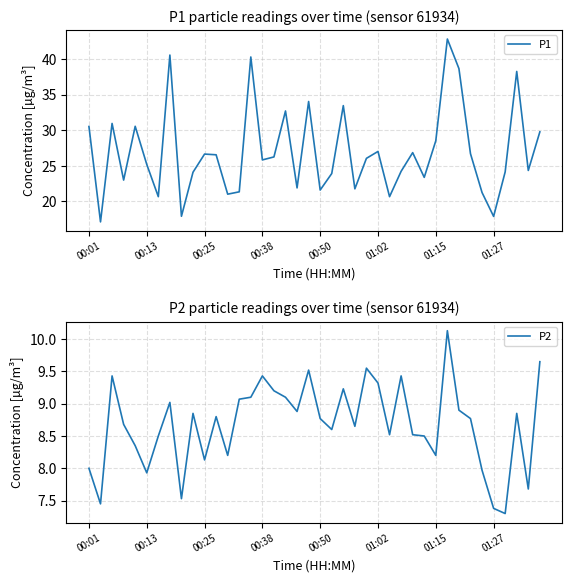

Count the number of categories in the chart.

40